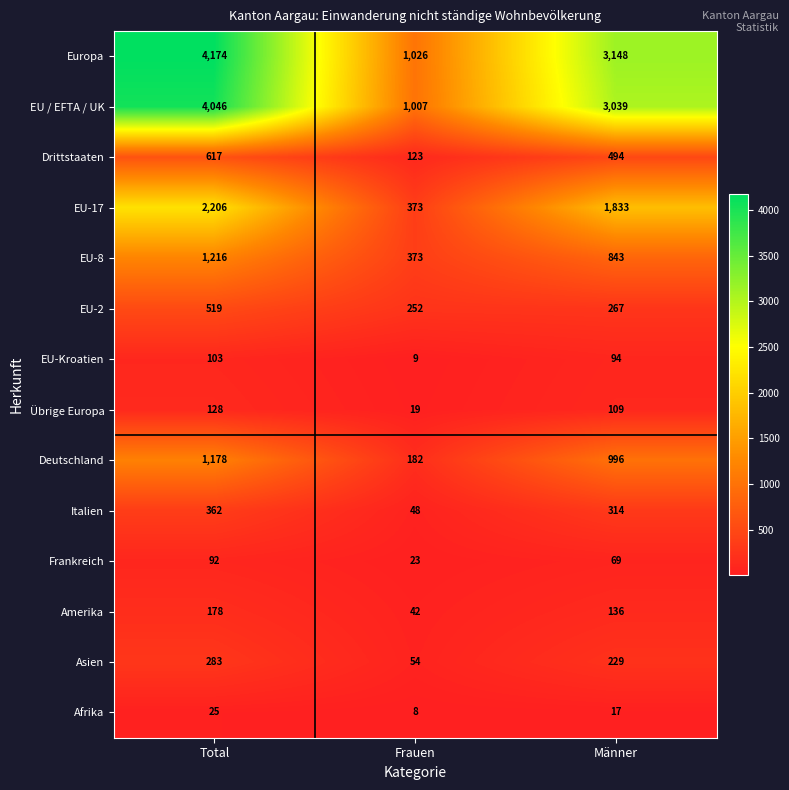

At which label is EU-2 closest to 385?

Männer